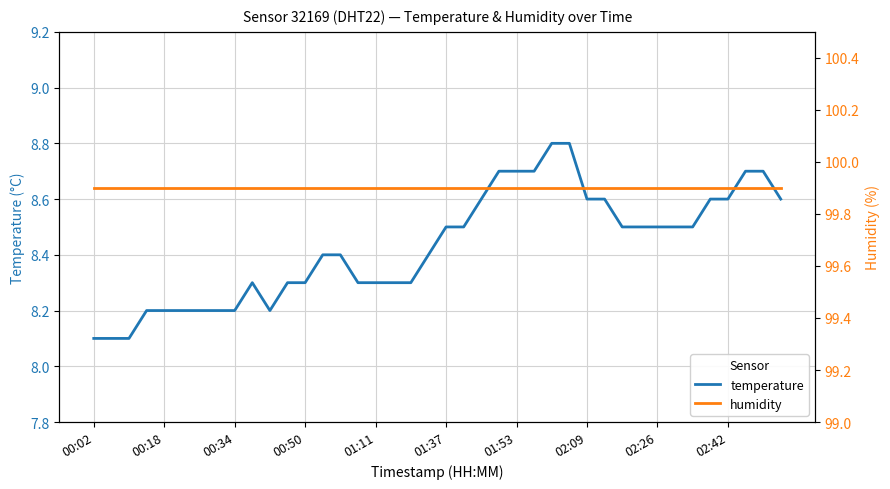

The temperature series shows 8.7 at 23. True or false?

True